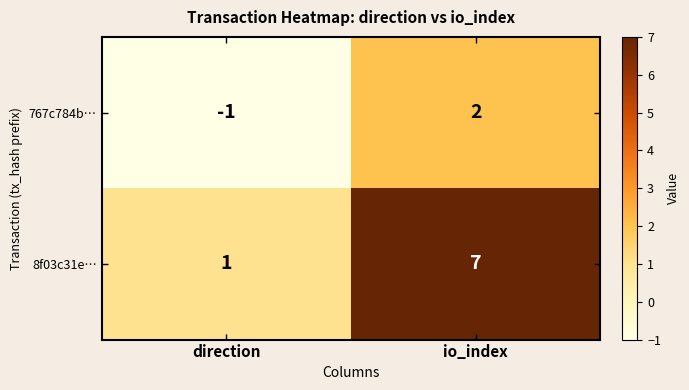

Rank the series by their maximum value, from lowest to highest.

767c784b…, 8f03c31e…